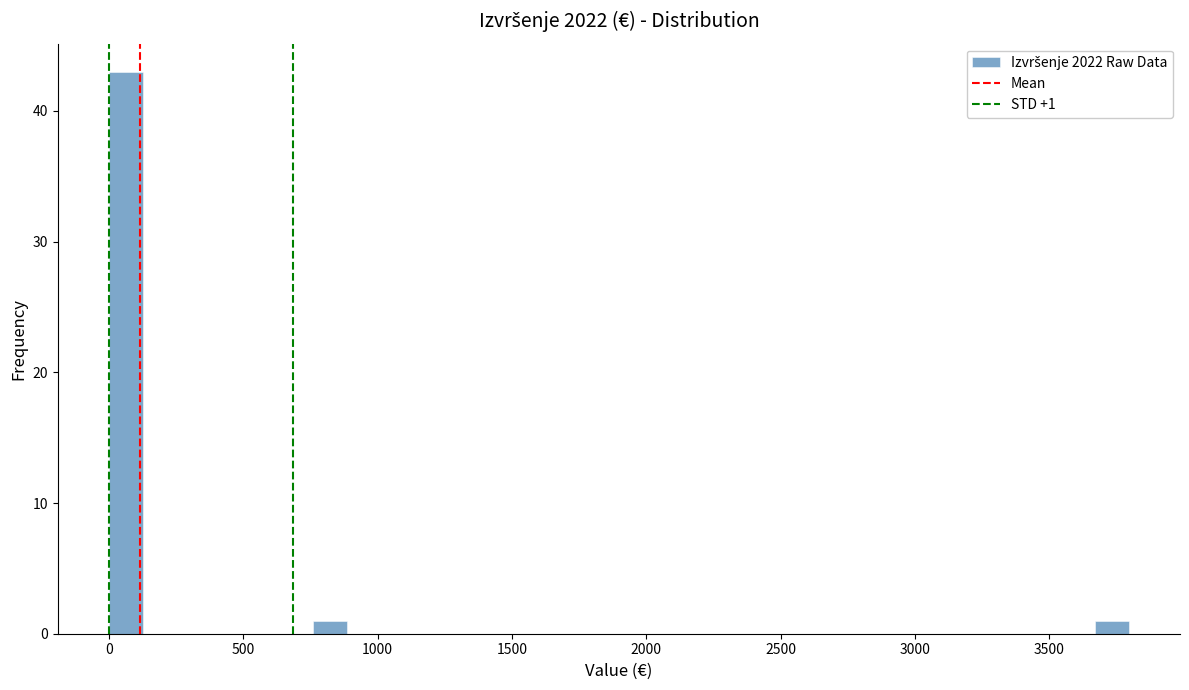

Around what value on the x-axis is the tallest bar? Give the approximate position of its centre, as read against the axis.

50